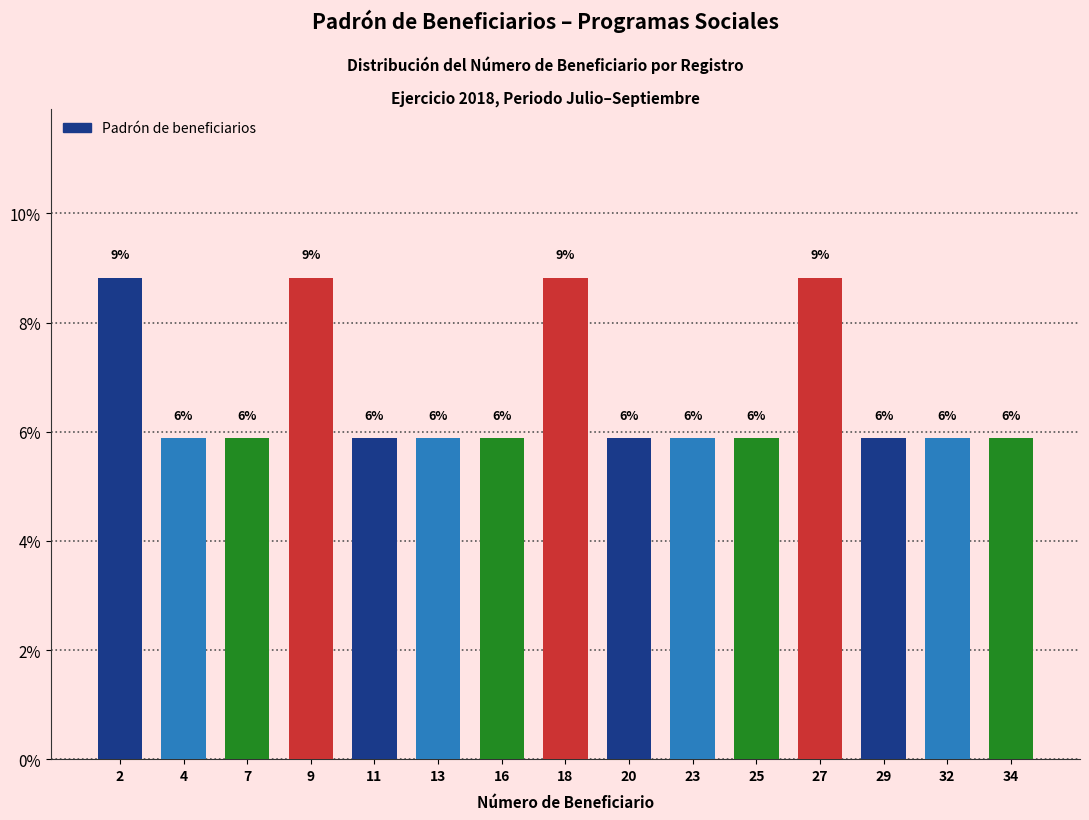

Does the chart contain any negative values?

No